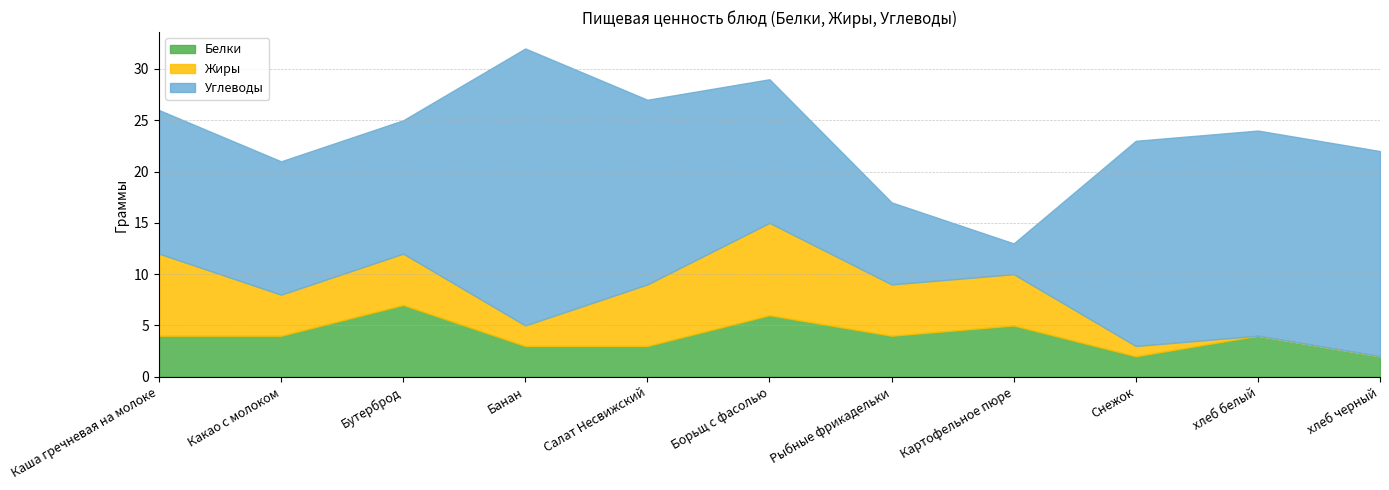

True or false: Жиры has more than 1 points higher than both neighbors.

True